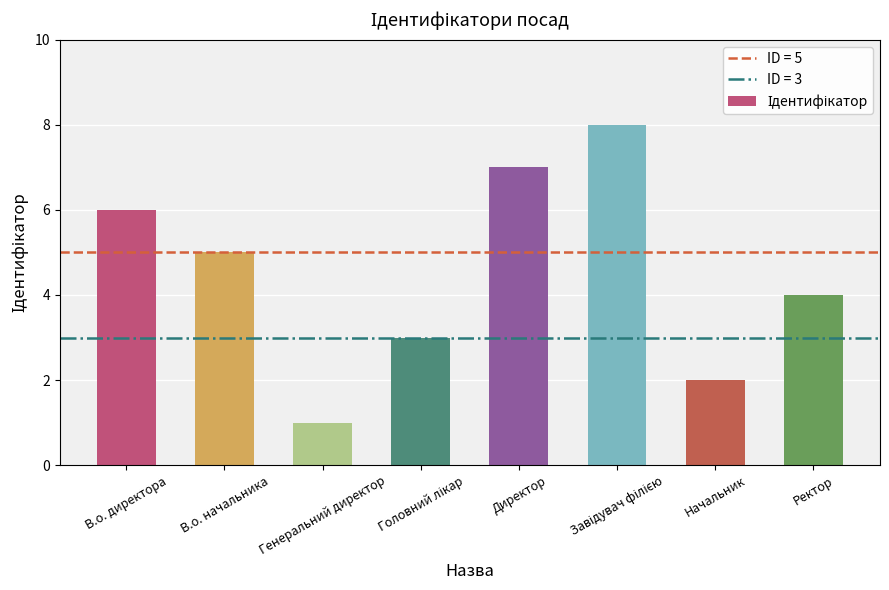

Where does the data first go above 5?

В.о. директора